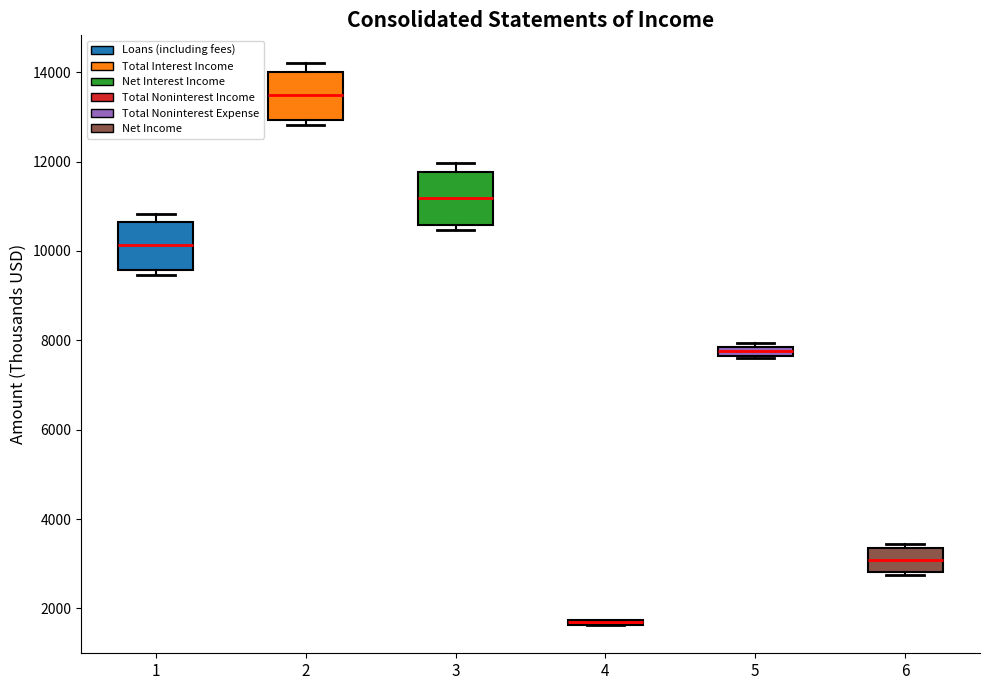

Where is the lower edge of the box at x = 2 on the y-axis? The values are not printed on the chart, so give them approximately, as read against the axis.

13000